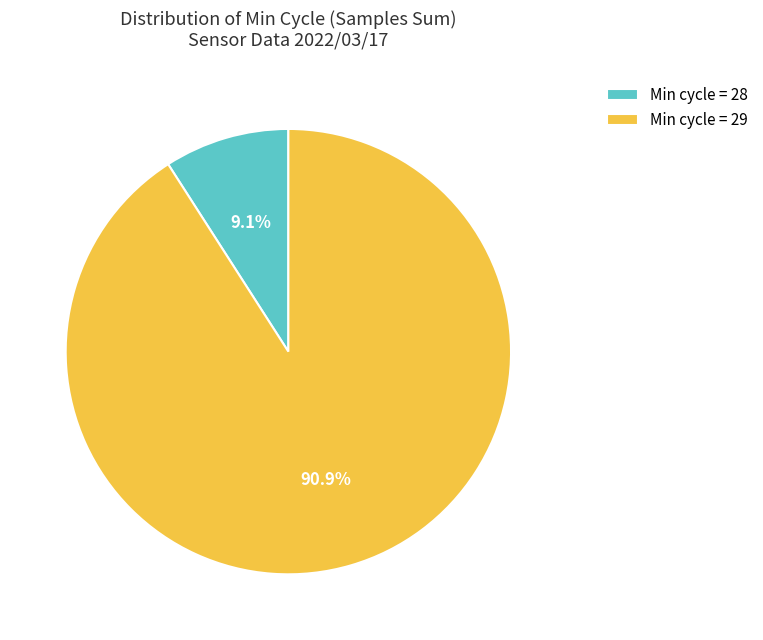

Does Min cycle = 29 account for over 50% of the chart?

Yes